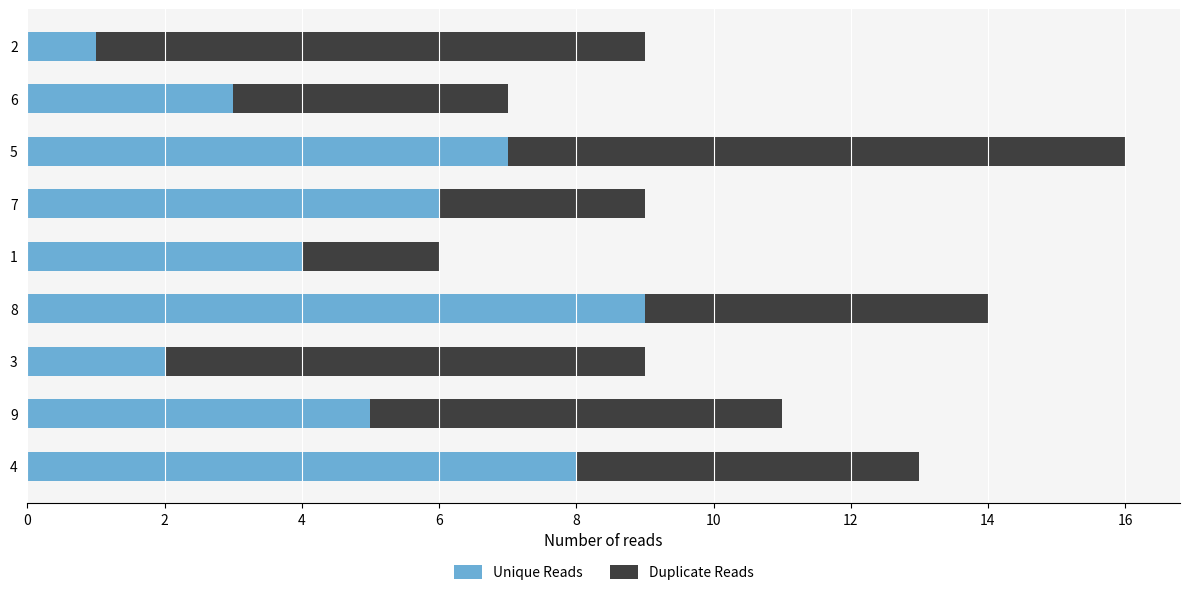

Is it true that Unique Reads equals 6 at 7?

True